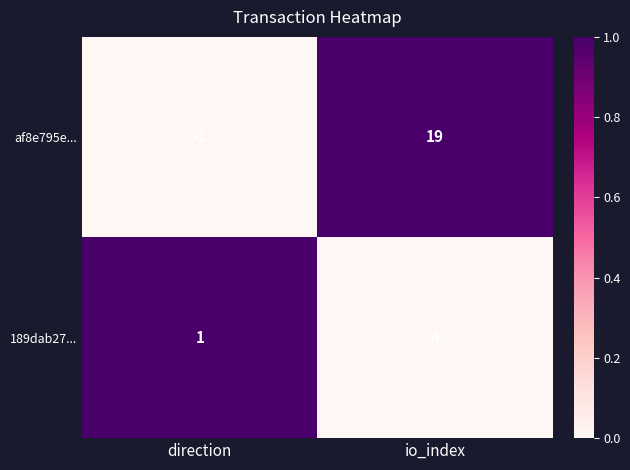

True or false: 189dab27... has a value of 1 at direction.

True